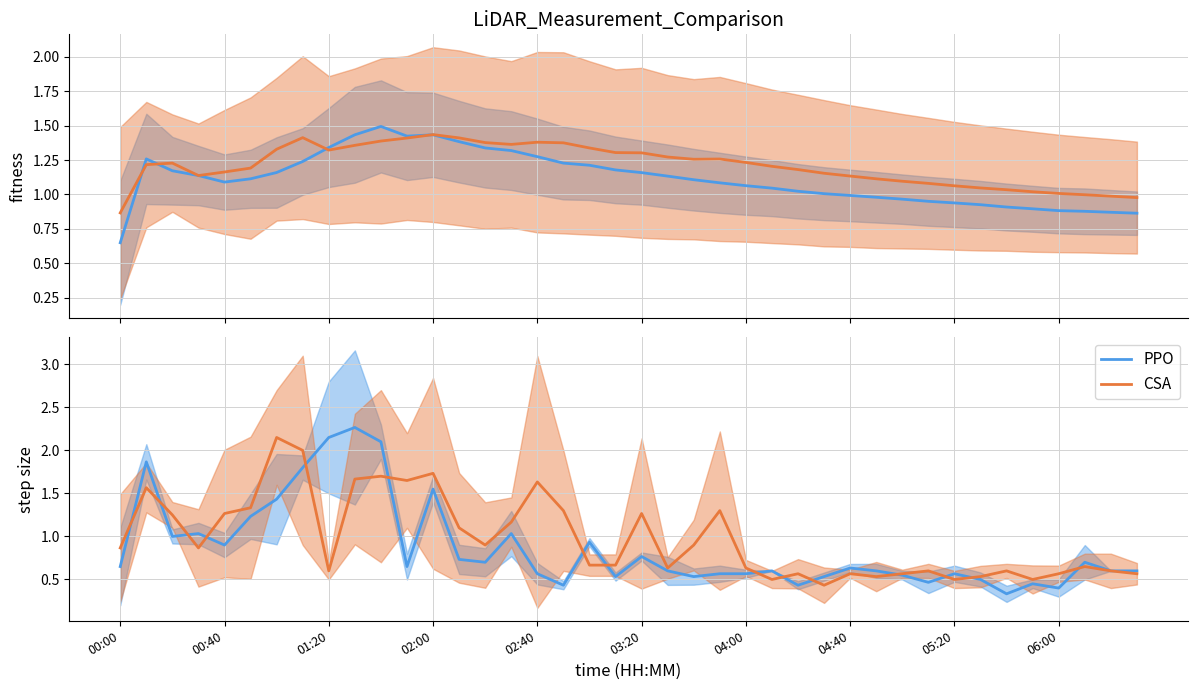

Between 38 and 04:00, which is larger?

04:00